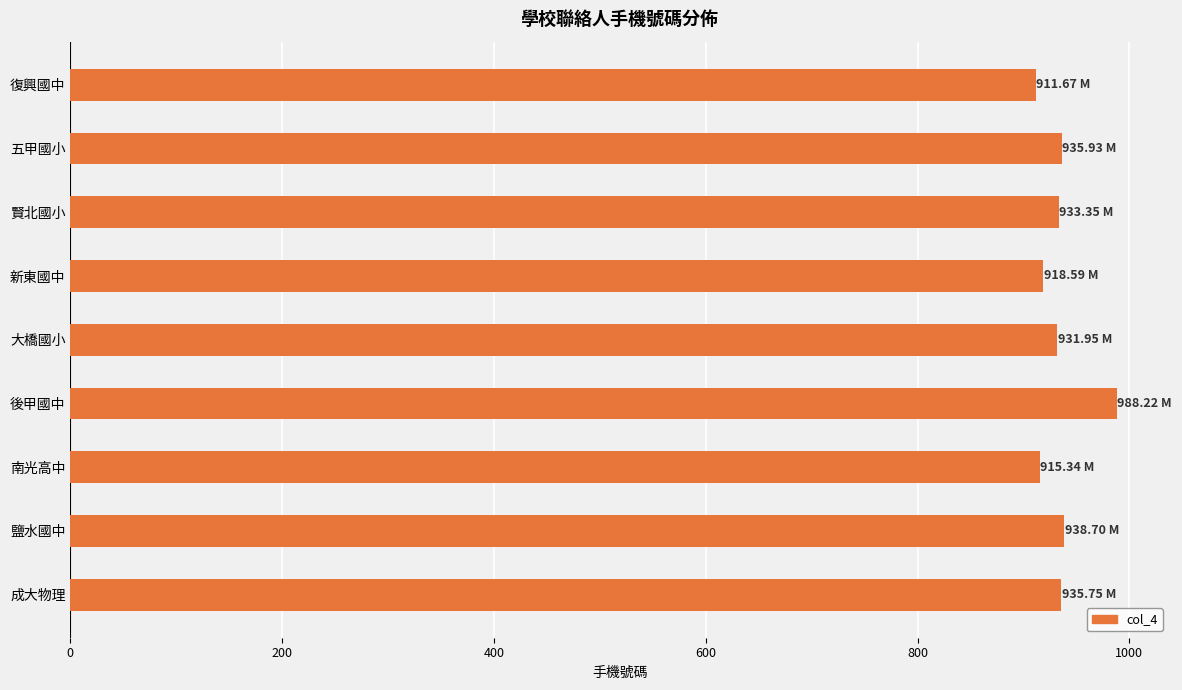

What is the ratio of the value at 新東國中 to the value at 大橋國小?

1.0